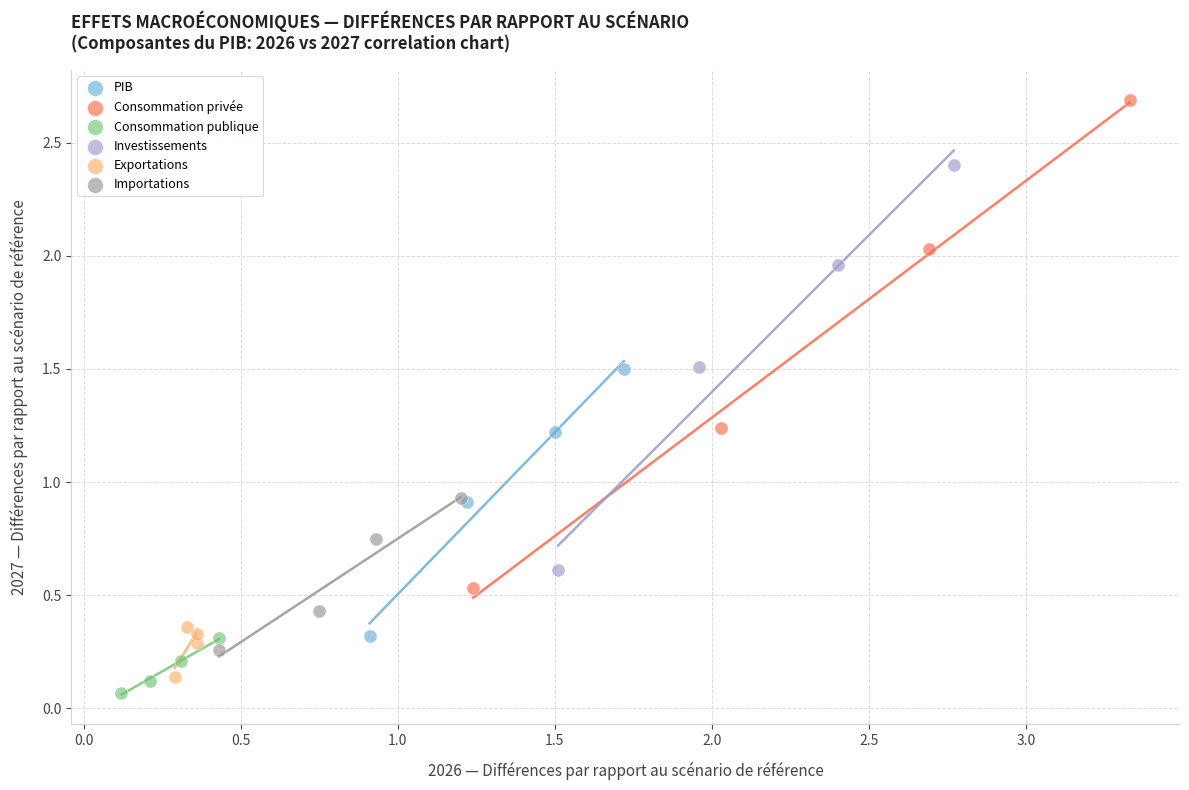

What are all the series names shown in the legend?

PIB, Consommation privée, Consommation publique, Investissements, Exportations, Importations